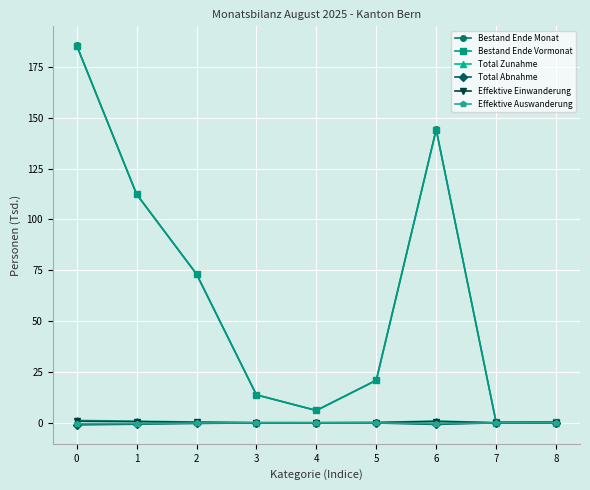

The Bestand Ende Vormonat series shows 50.1 at 1. True or false?

False